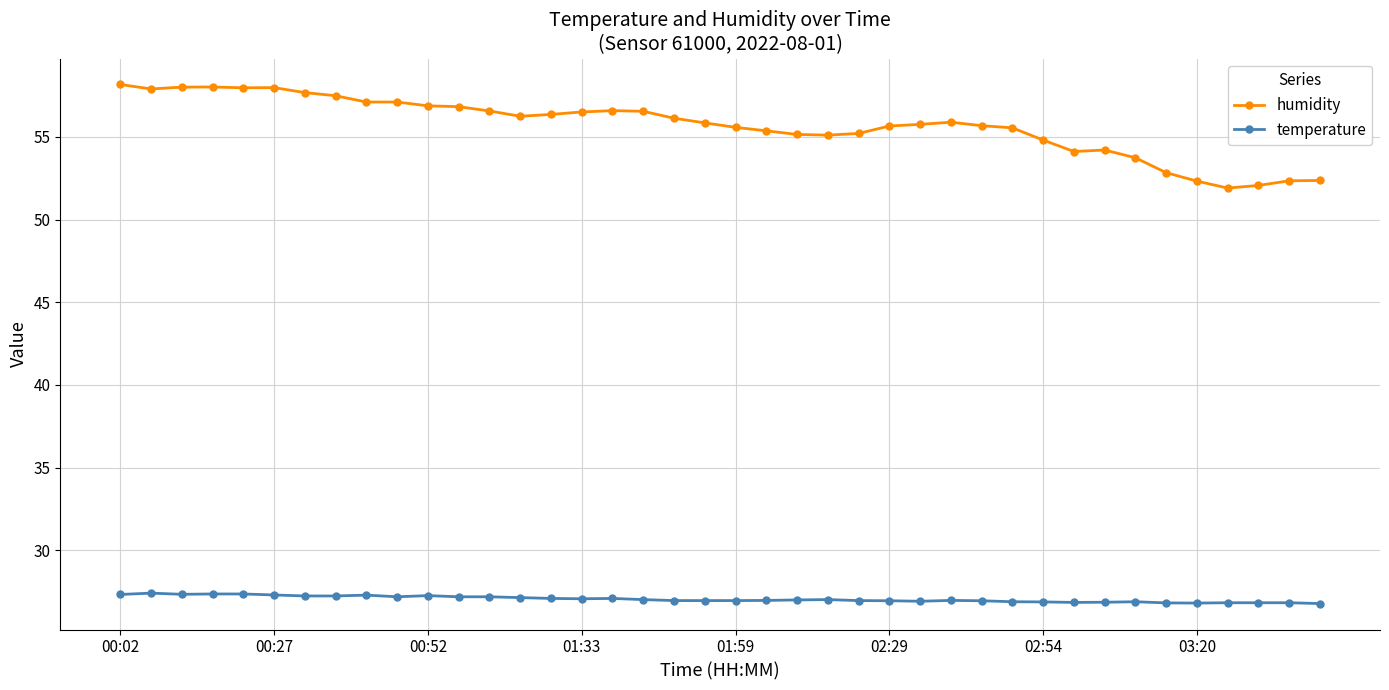

What is the average value of the humidity series?

55.7